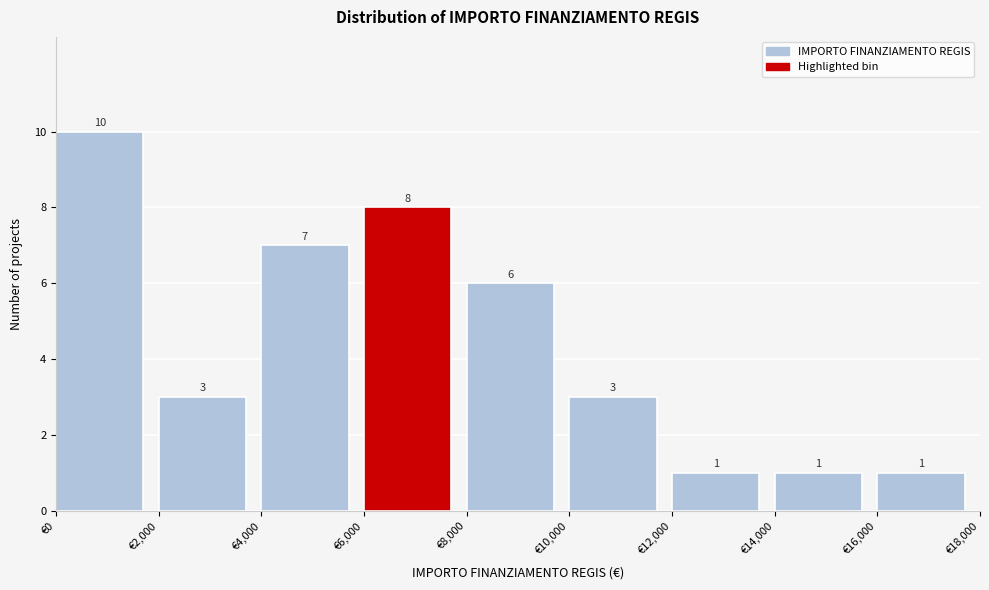

Which range on the x-axis has the tallest bar?

0 to 2000